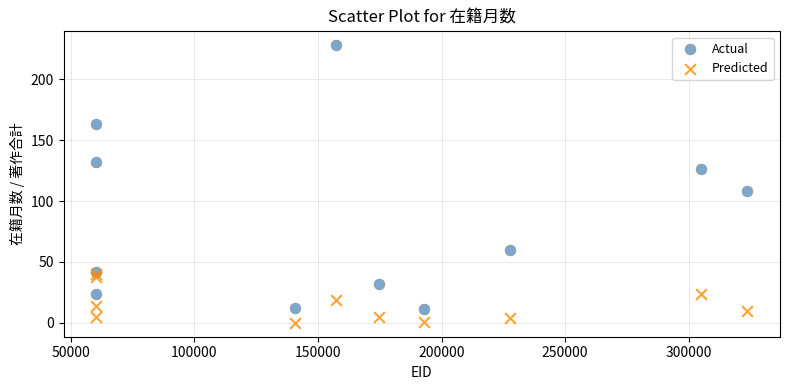

In the Actual series, what Y value is closest to 119?

126